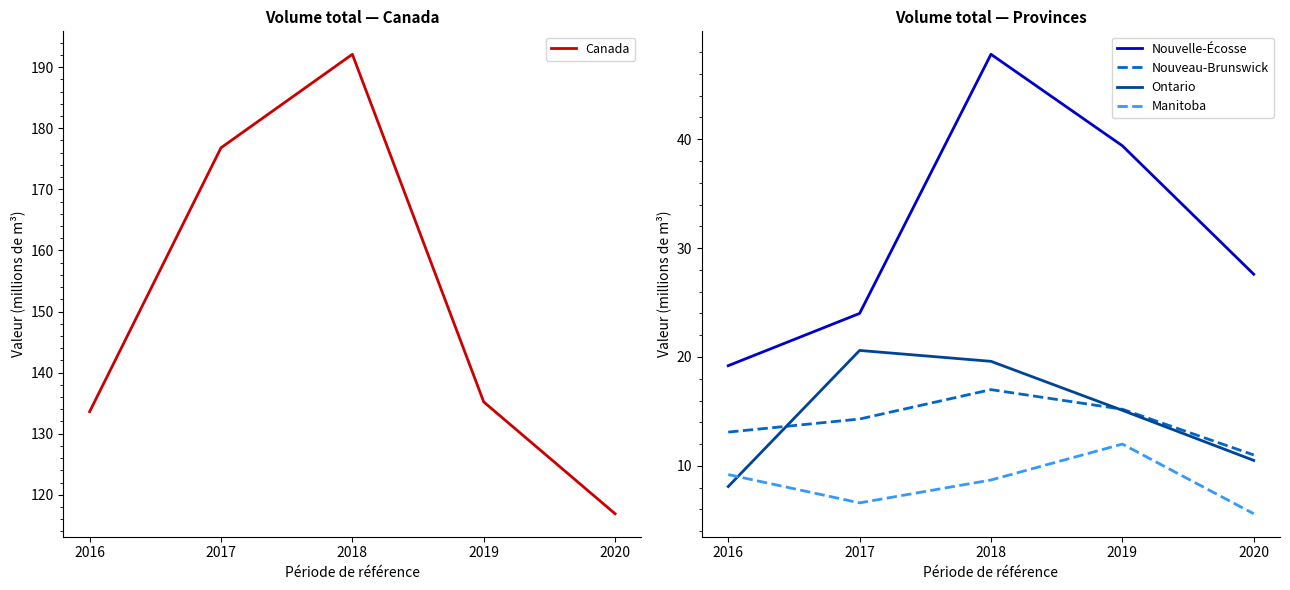

True or false: Canada and Nouvelle-Écosse cross at least once.

False